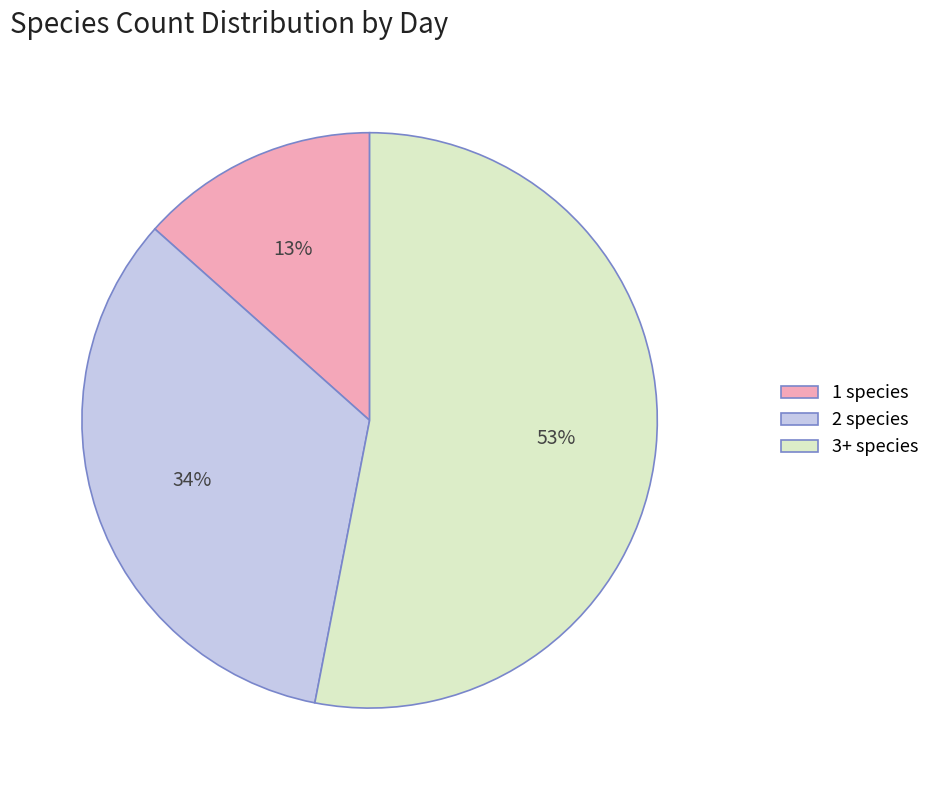

True or false: 1 species accounts for 13% of the total.

True